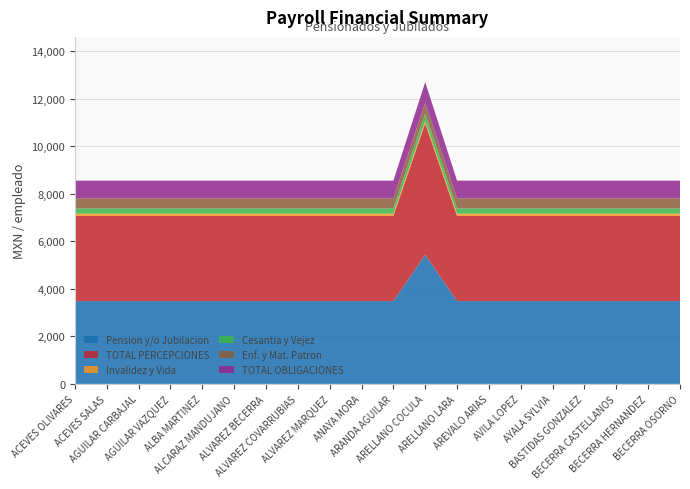

Reading left to right, transcribe all the data shown in this chart.

Pension y/o Jubilacion: 3483.9	3483.9	3483.9	3483.9	3483.9	3483.9	3483.9	3483.9	3483.9	3483.9	3483.9	5428.6	3483.9	3483.9	3483.9	3483.9	3483.9	3483.9	3483.9	3483.9
TOTAL PERCEPCIONES: 3583.9	3583.9	3583.9	3583.9	3583.9	3583.9	3583.9	3583.9	3583.9	3583.9	3583.9	5528.7	3583.9	3583.9	3583.9	3583.9	3583.9	3583.9	3583.9	3583.9
Invalidez y Vida: 95.2	95.2	95.2	95.2	95.2	95.2	95.2	95.2	95.2	95.2	95.2	109.1	95.2	95.2	95.2	95.2	95.2	95.2	95.2	95.2
Cesantia y Vejez: 219.6	219.6	219.6	219.6	219.6	219.6	219.6	219.6	219.6	219.6	219.6	304.2	219.6	219.6	219.6	219.6	219.6	219.6	219.6	219.6
Enf. y Mat. Patron: 427.4	427.4	427.4	427.4	427.4	427.4	427.4	427.4	427.4	427.4	427.4	456.1	427.4	427.4	427.4	427.4	427.4	427.4	427.4	427.4
TOTAL OBLIGACIONES: 742.2	742.2	742.2	742.2	742.2	742.2	742.2	742.2	742.2	742.2	742.2	869.4	742.2	742.2	742.2	742.2	742.2	742.2	742.2	742.2